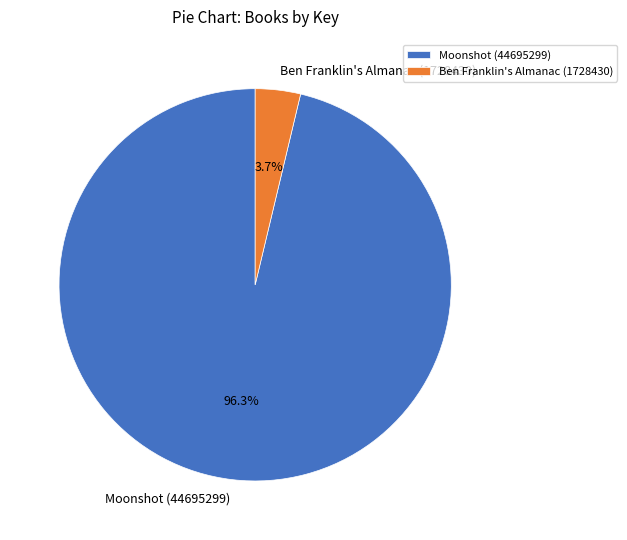

To the nearest percent, what is the combined percentage of Ben Franklin's Almanac (1728430) and Moonshot (44695299)?

100%